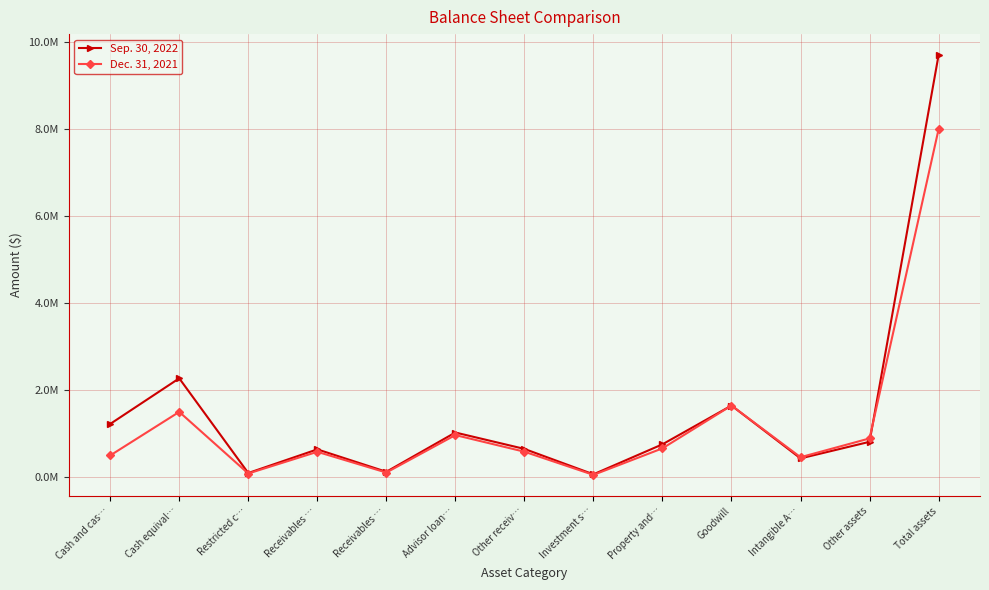

Is this an area chart (filled region under the line)?

No